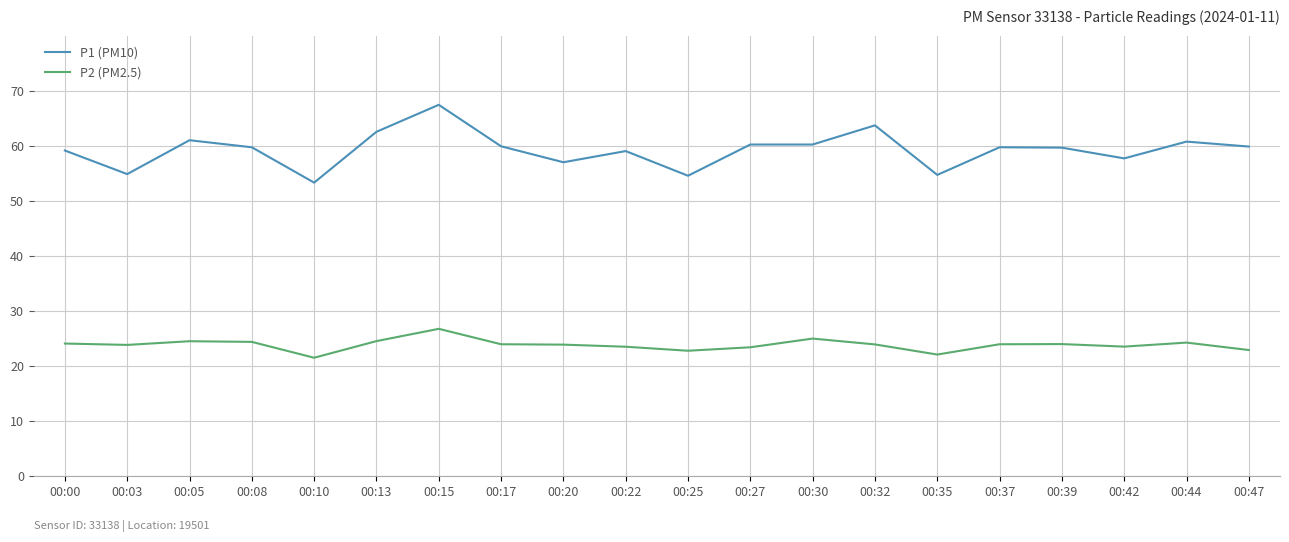

In P2 (PM2.5), how many points are lower than both neighbors (excluding endpoints)?

5